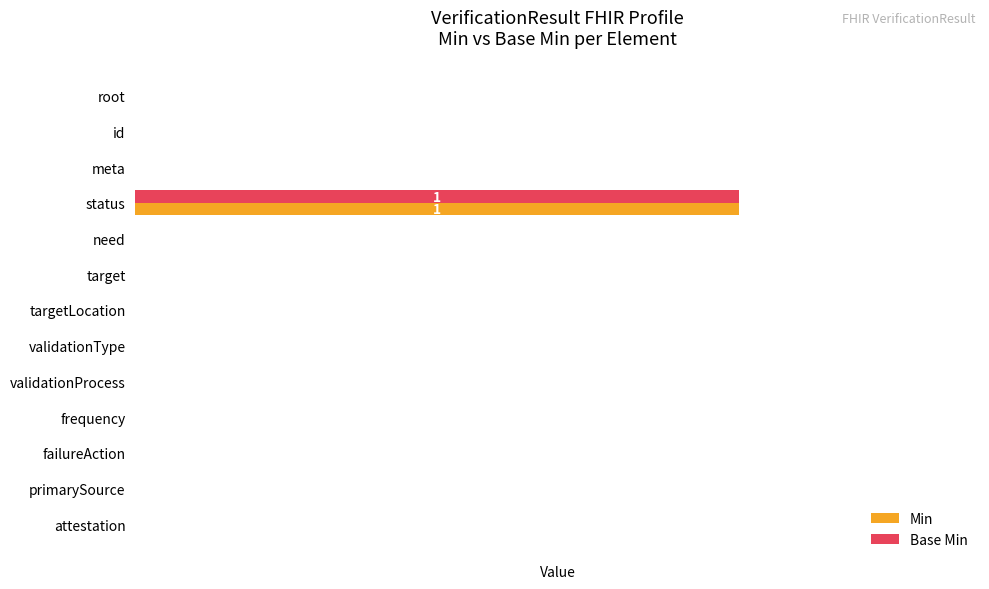

Which series has the largest total across all categories?

Min